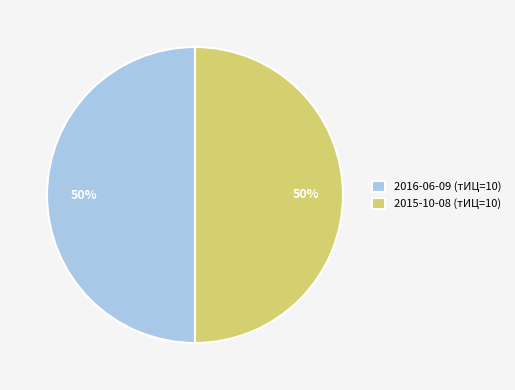

To the nearest percent, what is the average slice percentage?

50%